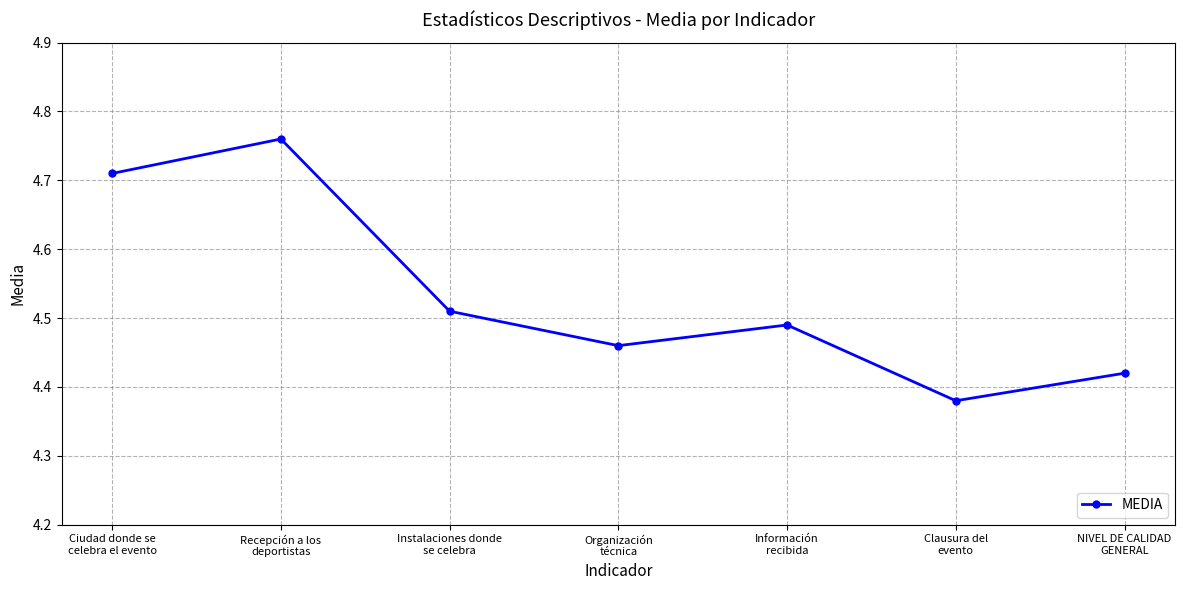

Is it true that the value at NIVEL DE CALIDAD
GENERAL is 1.3?

False